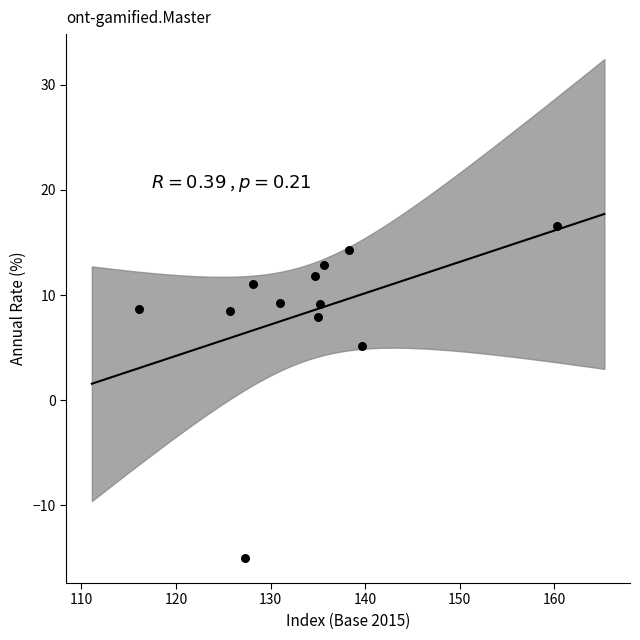

What Y value in the scatter plot is closest to 0?

5.2